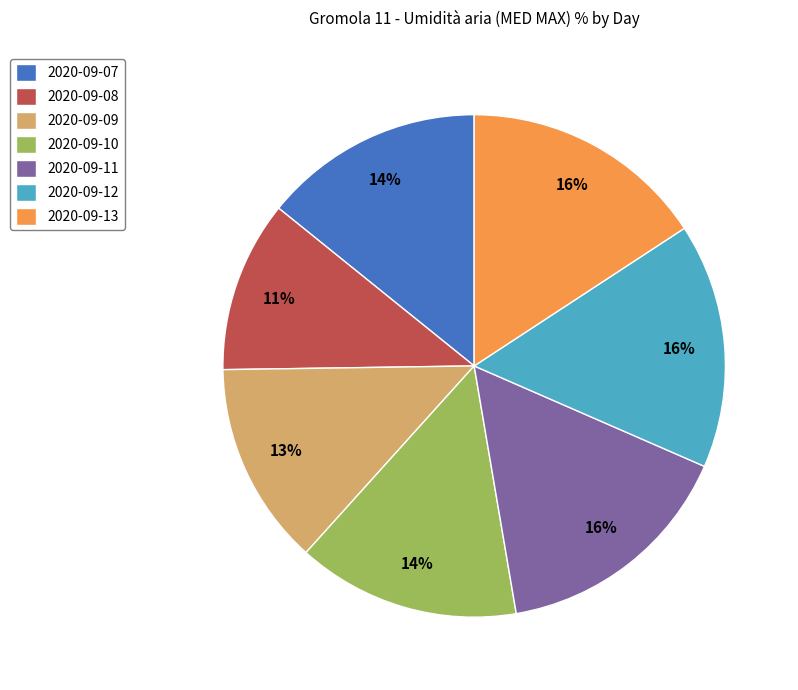

To the nearest percent, what is the difference between the largest and smallest slice percentages?

5%